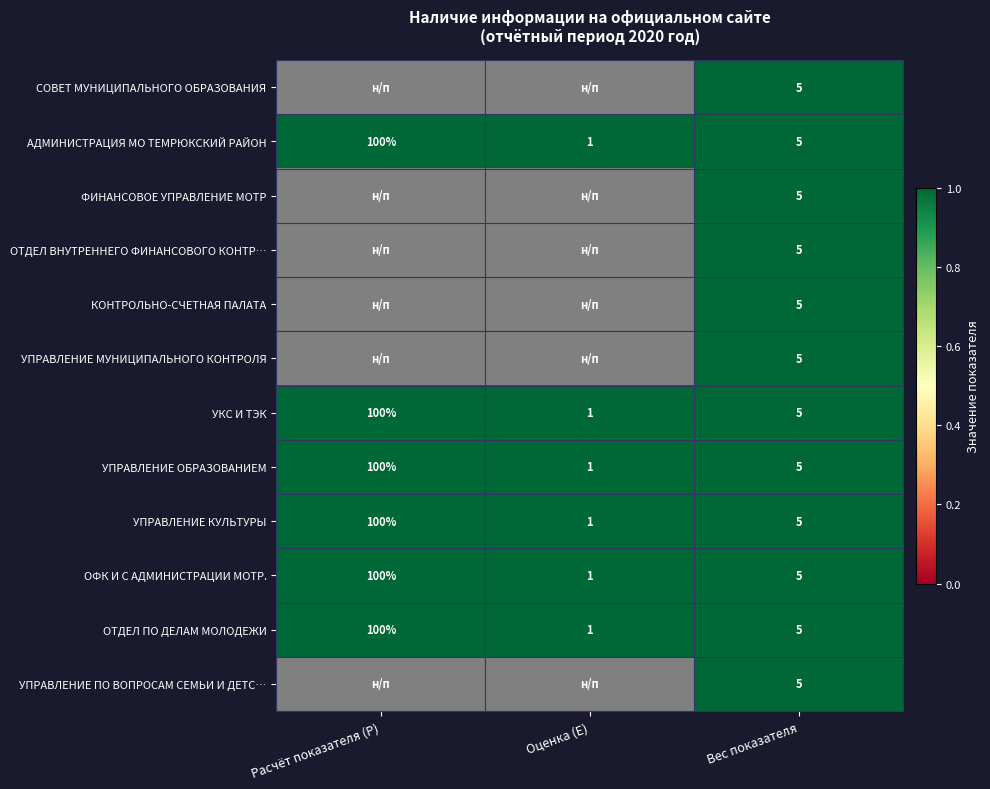

Rank the categories by АДМИНИСТРАЦИЯ МО ТЕМРЮКСКИЙ РАЙОН value from highest to lowest.

Расчёт показателя (P), Вес показателя, Оценка (E)